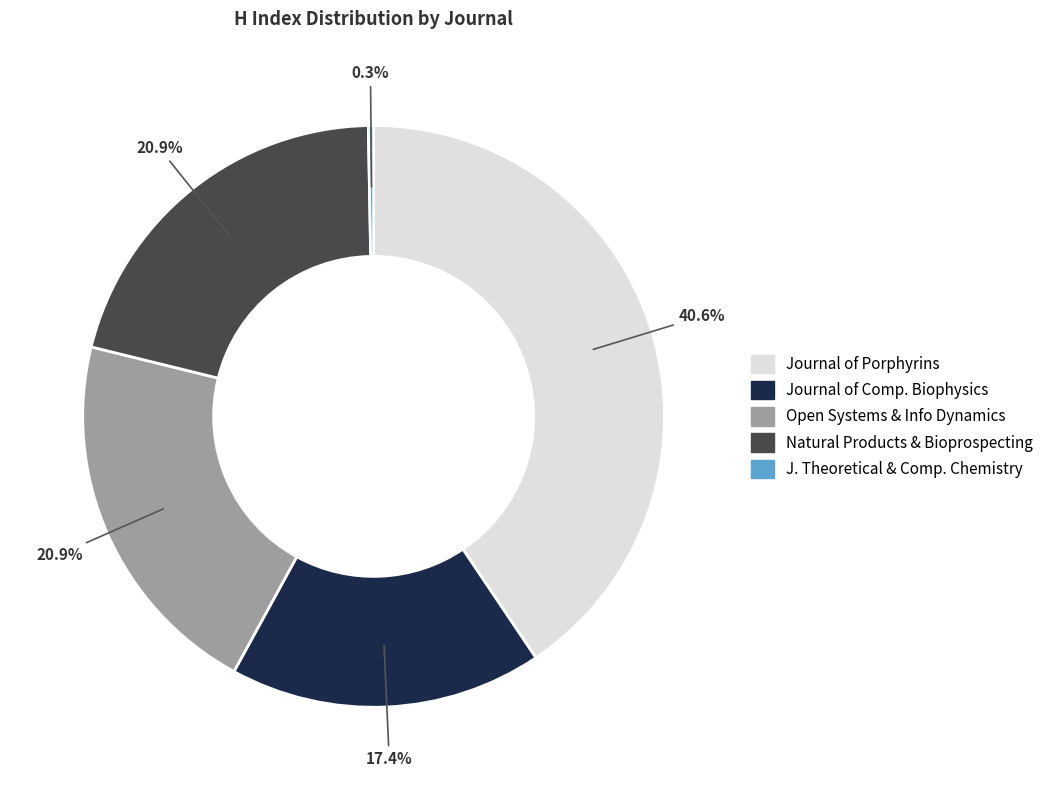

Is there a majority slice in this chart?

No